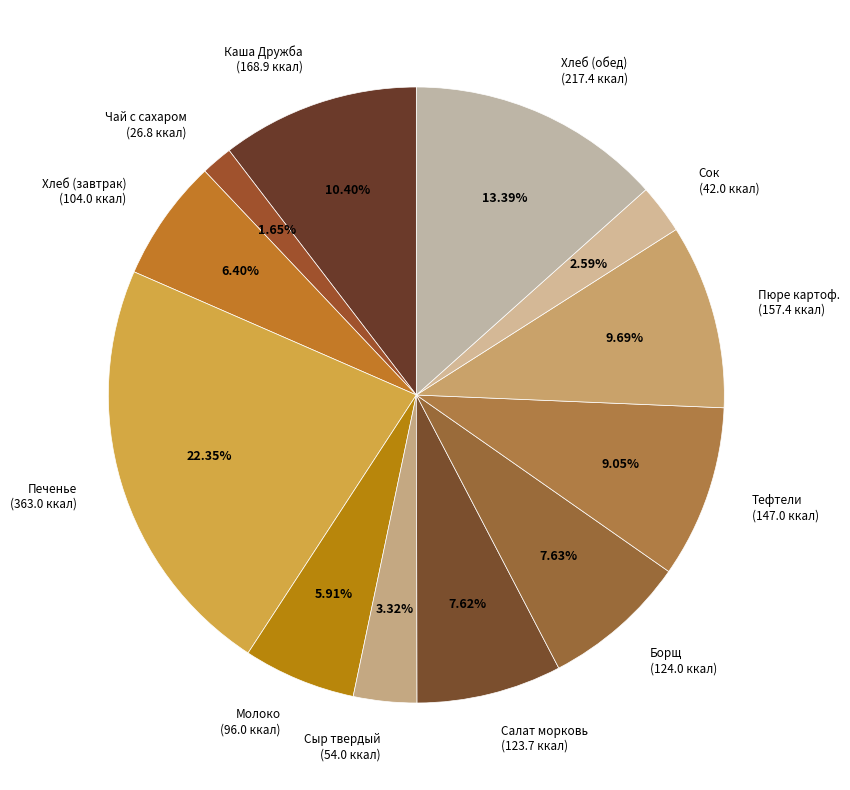

Between Чай с сахаром (26.8 ккал) and Сок (42.0 ккал), which is larger?

Сок (42.0 ккал)